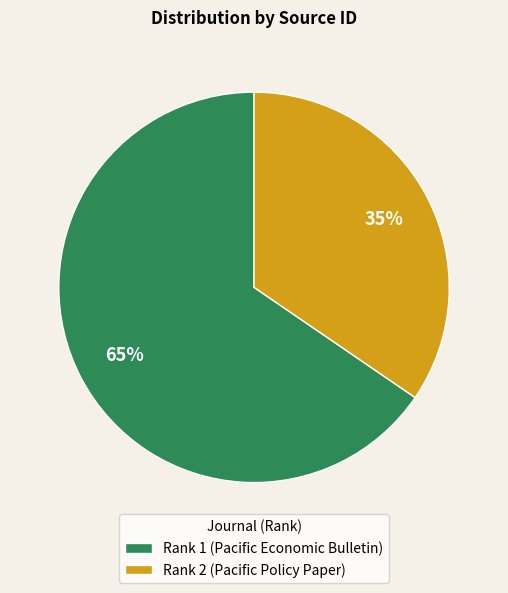

To the nearest percent, what portion does Rank 1 (Pacific Economic Bulletin) represent?

65%